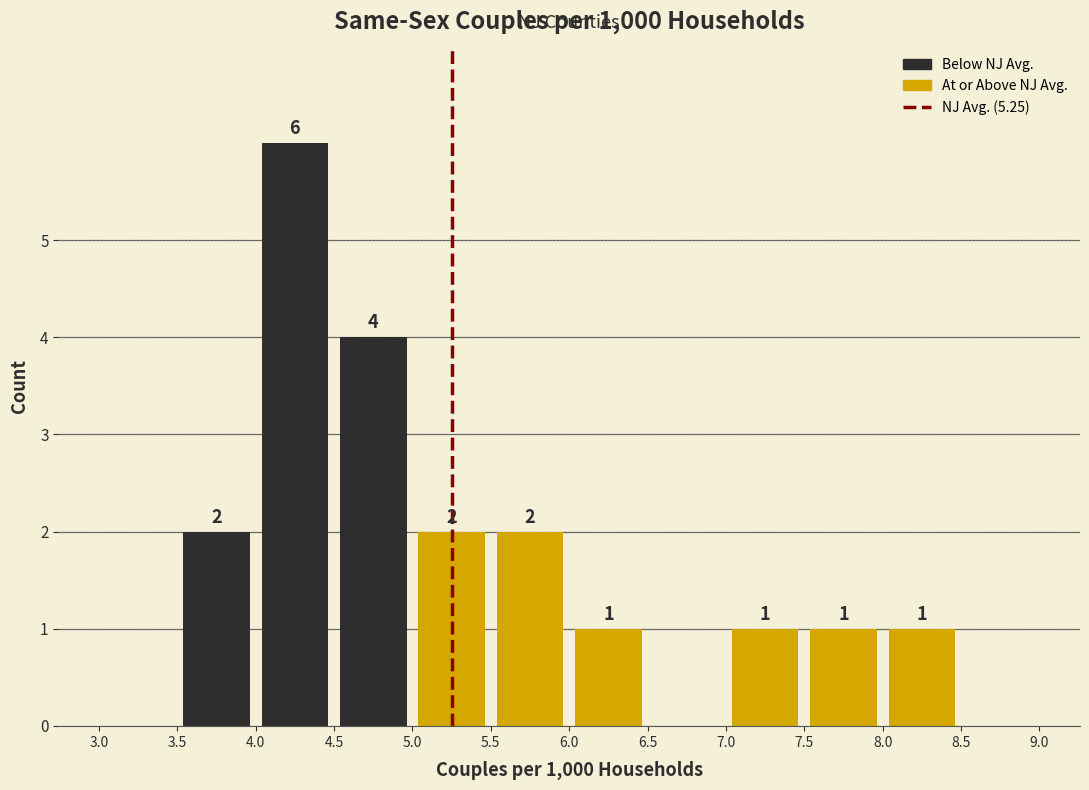

Over which range of the x-axis is the bar tallest?

4.0 to 4.5